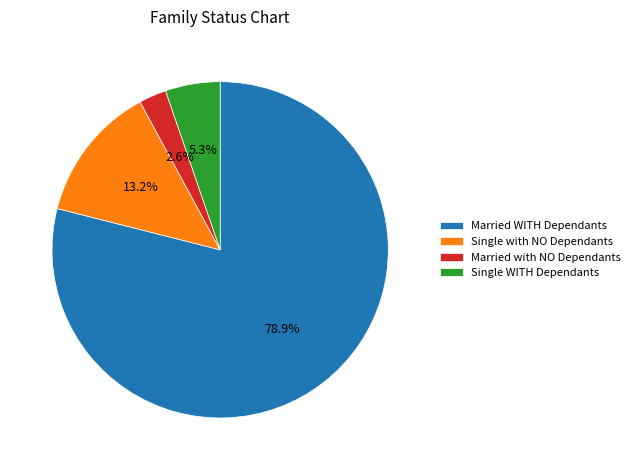

Does any single category account for the majority?

Yes